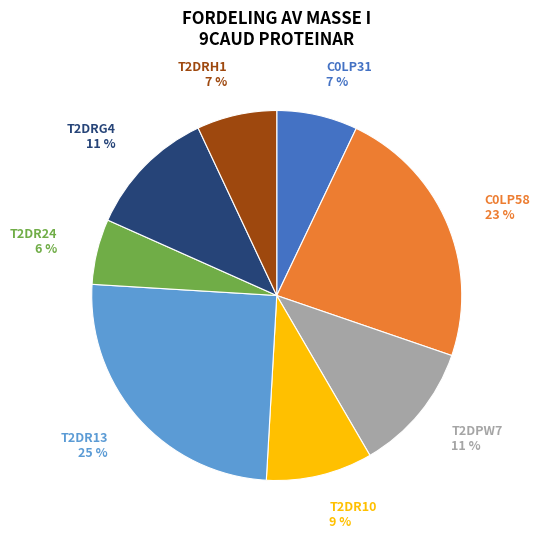

Count the number of slices in the pie.

8